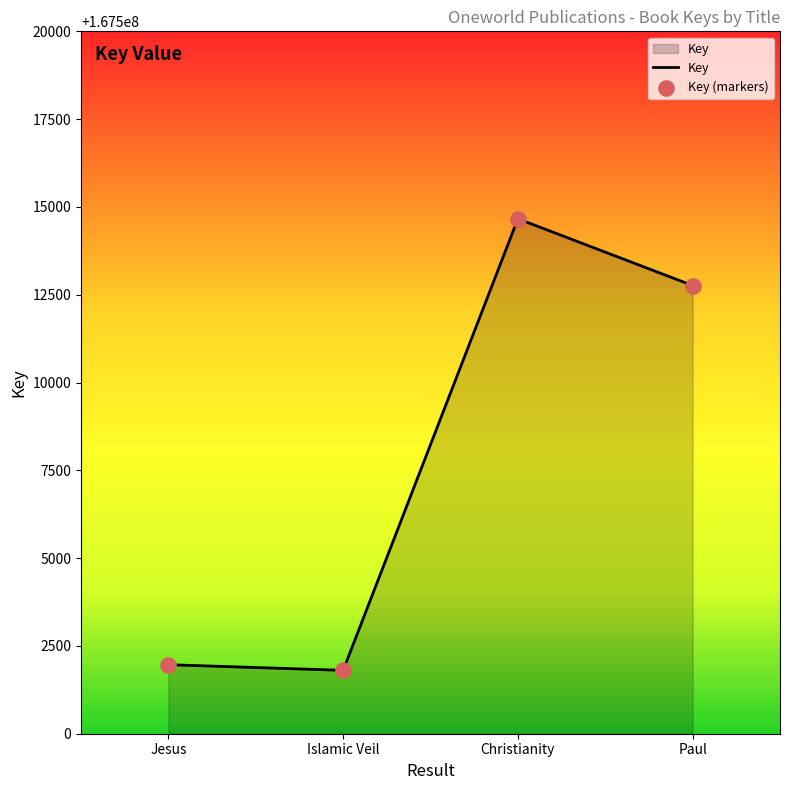

What is the change in value from Christianity to Paul?

-1901